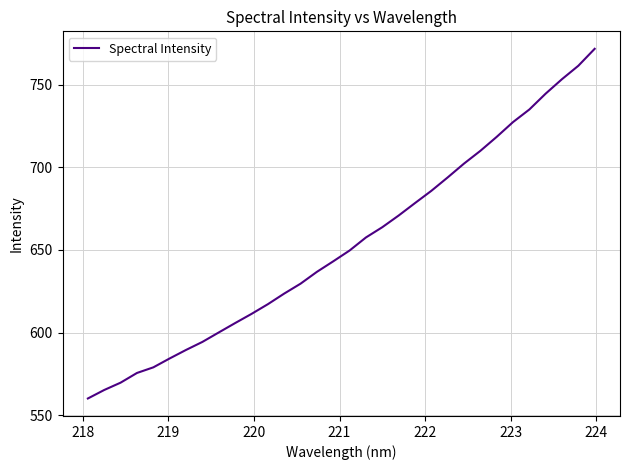

True or false: the data has more than 0 interior local peaks.

False